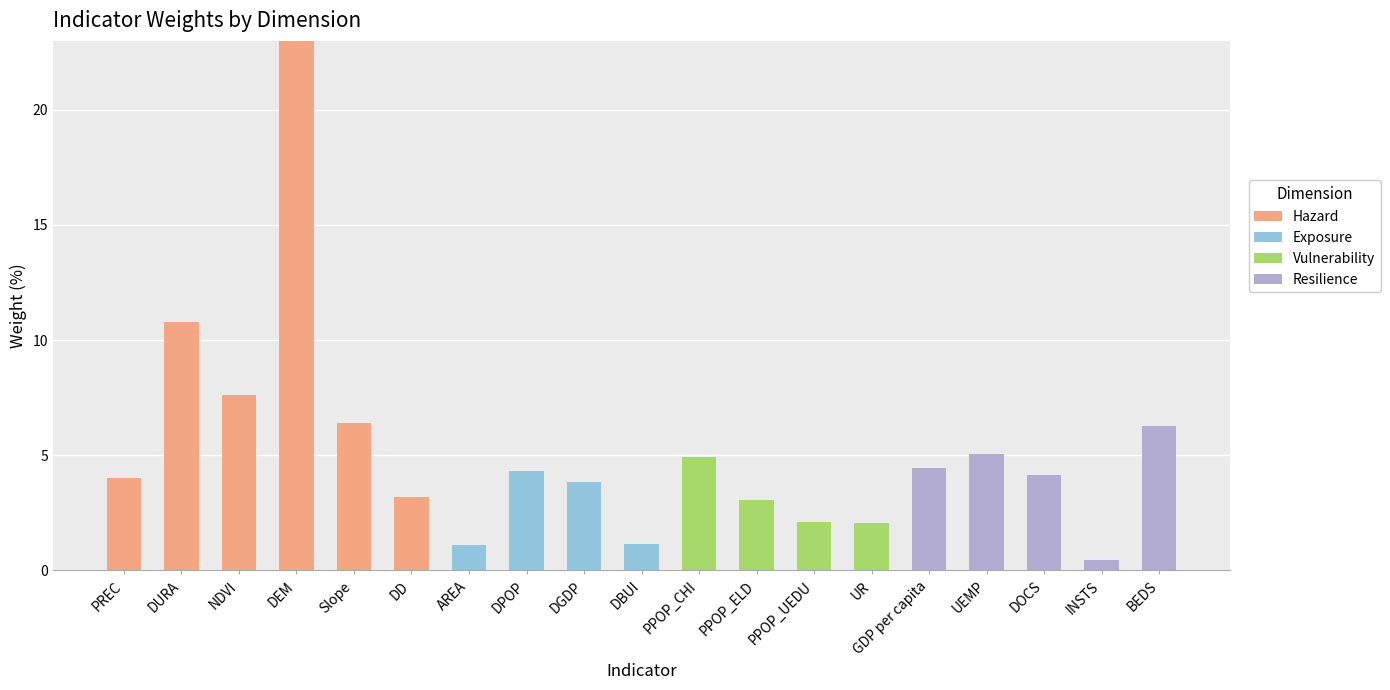

At which category is the sum across all series the highest?

DEM